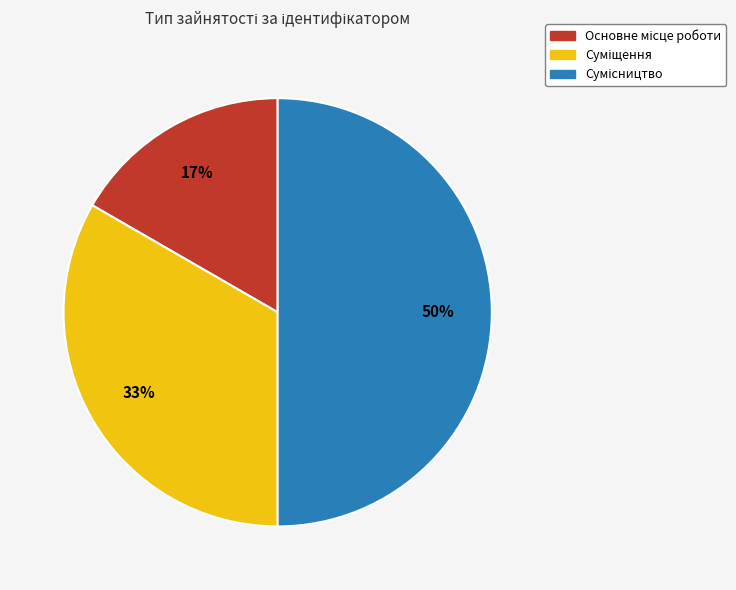

To the nearest percent, what is the difference between the largest and smallest slice percentages?

33%